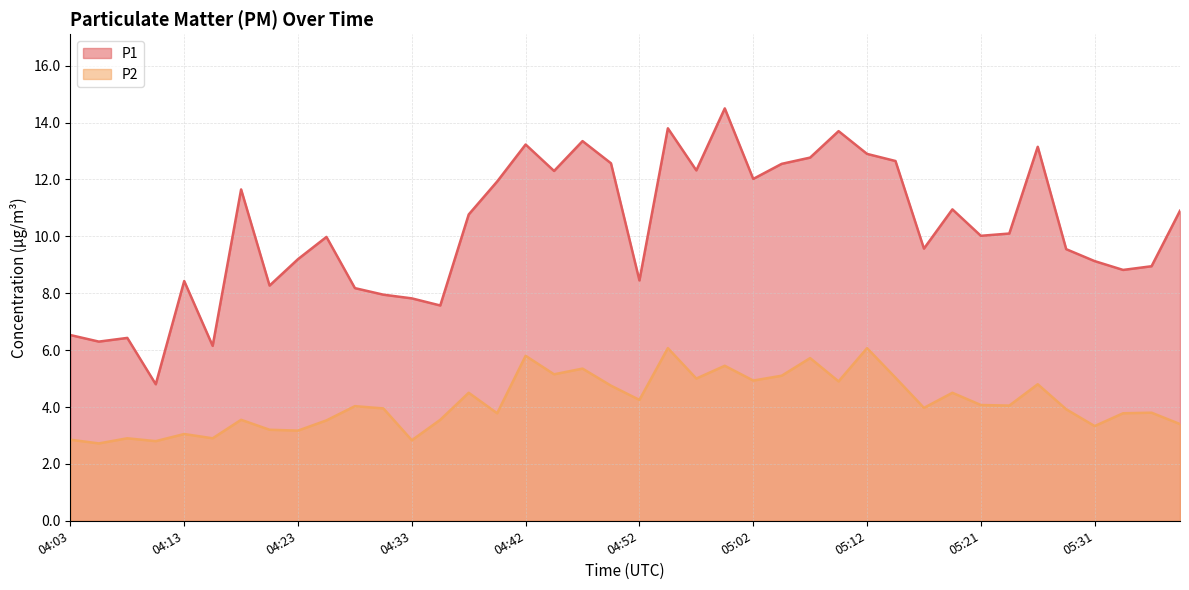

Where does the P2 series first go above 4?

04:28